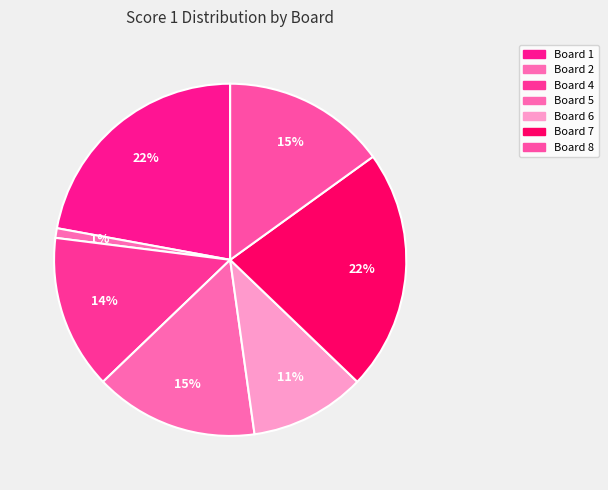

How many slices are in this pie chart?

7